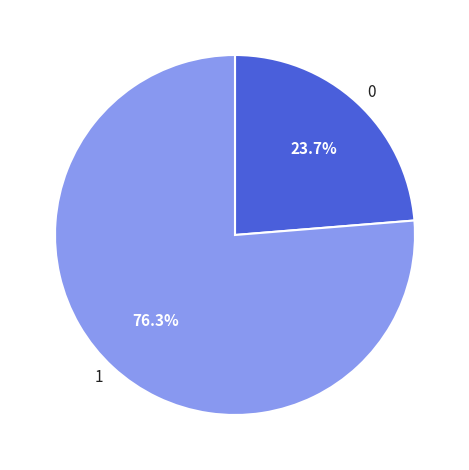

What is the ratio of the value at 0 to the value at 1?

0.3